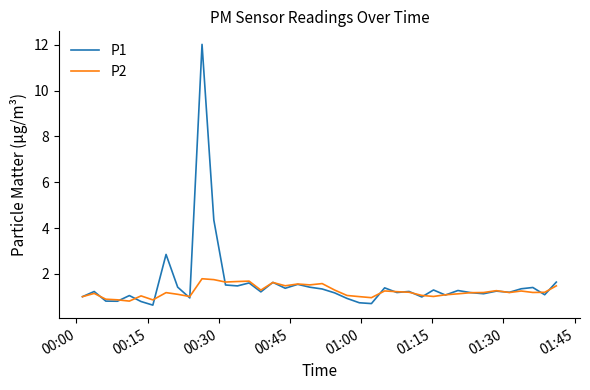

At how many categories does at least one series exceed 4?

2